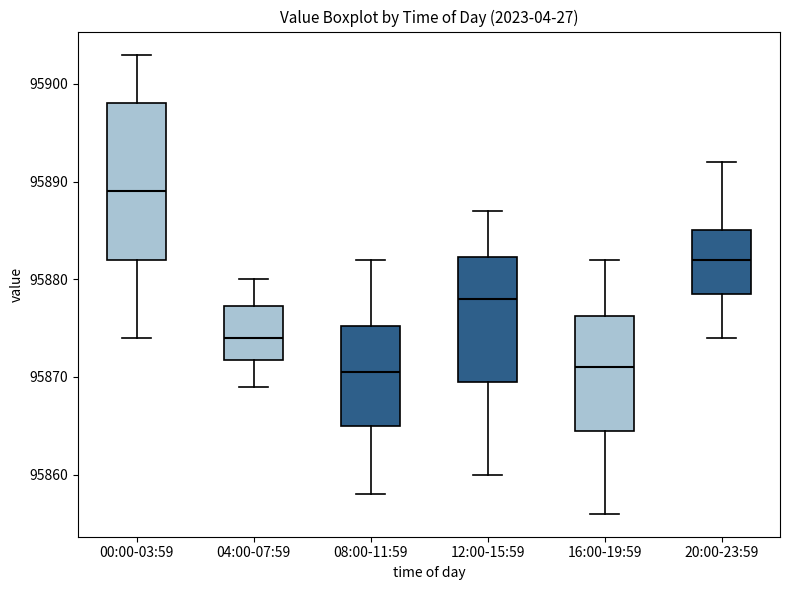

Where does the upper whisker of the box for 20:00-23:59 end on the y-axis? The values are not printed on the chart, so give them approximately, as read against the axis.

95892